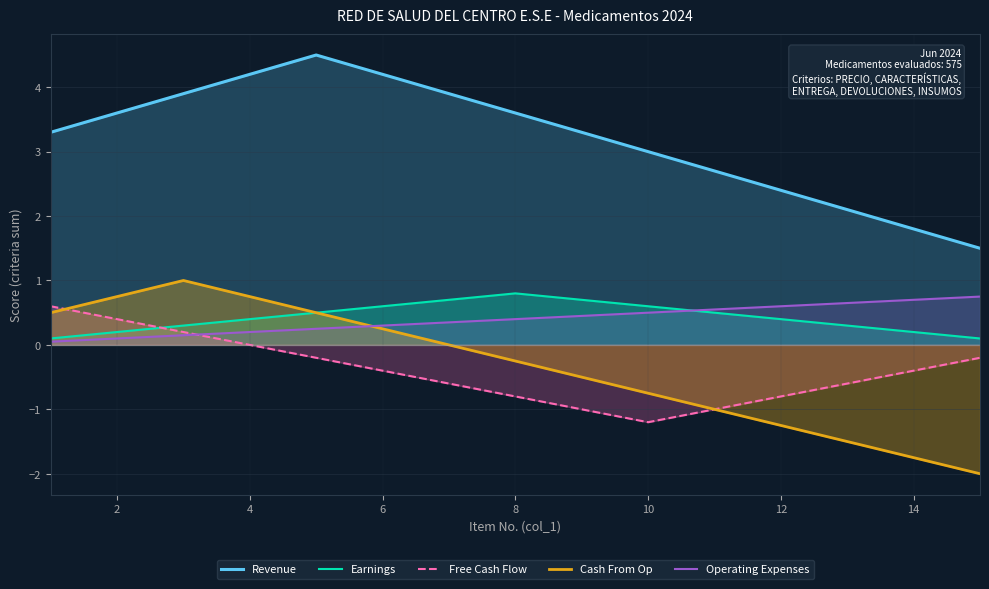

What is the minimum value shown in the chart?

-2.0